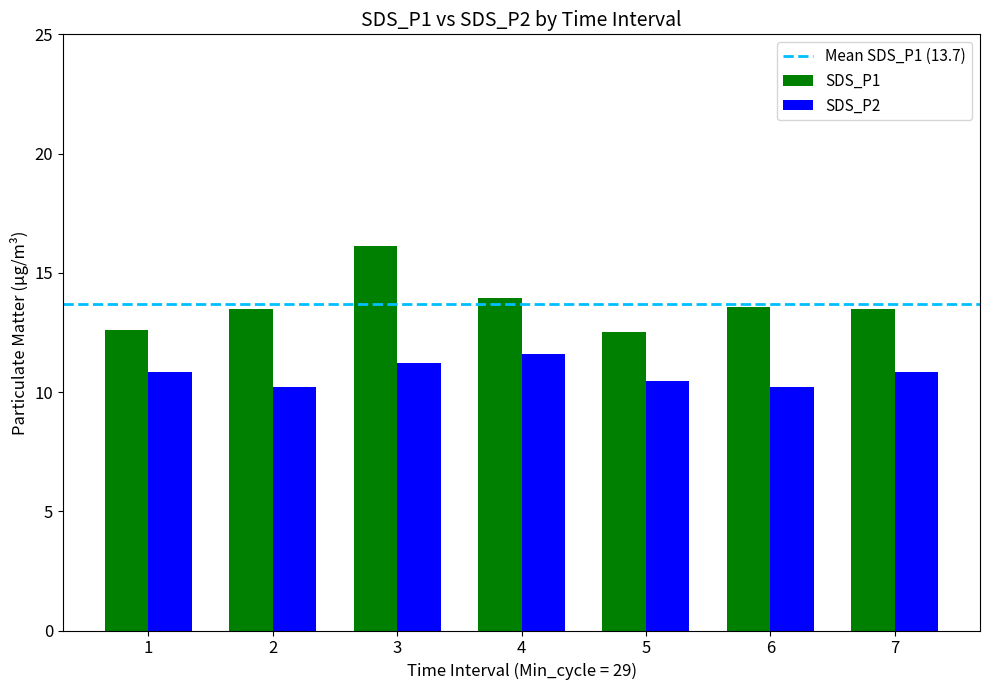

What is the smallest value displayed?

10.2